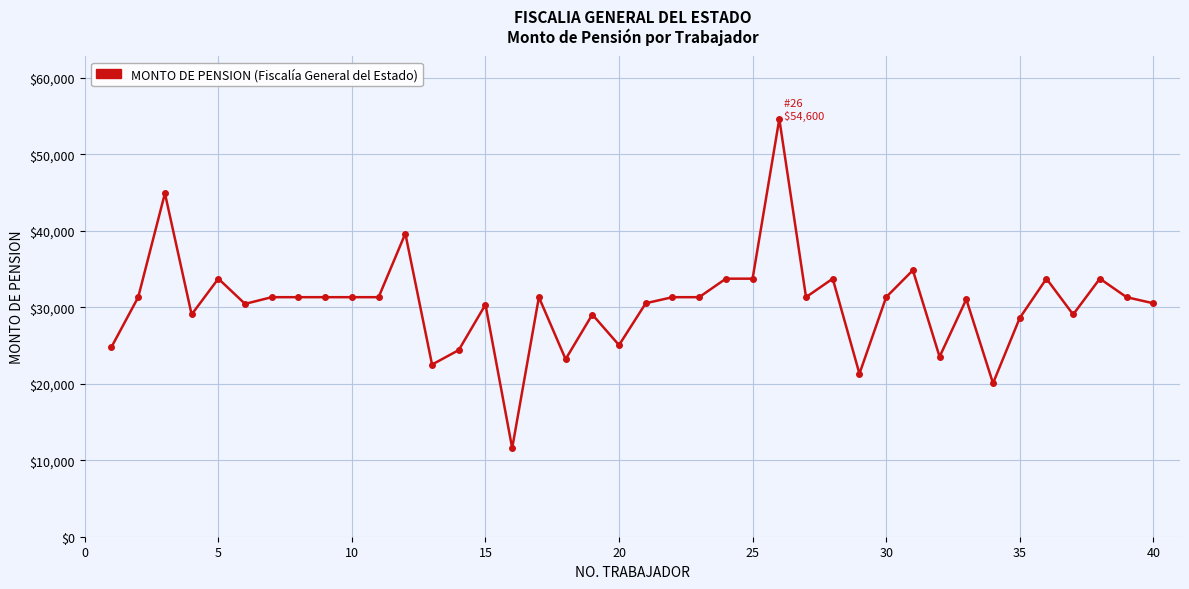

What is the value of the 28th point from the left?

33726.7